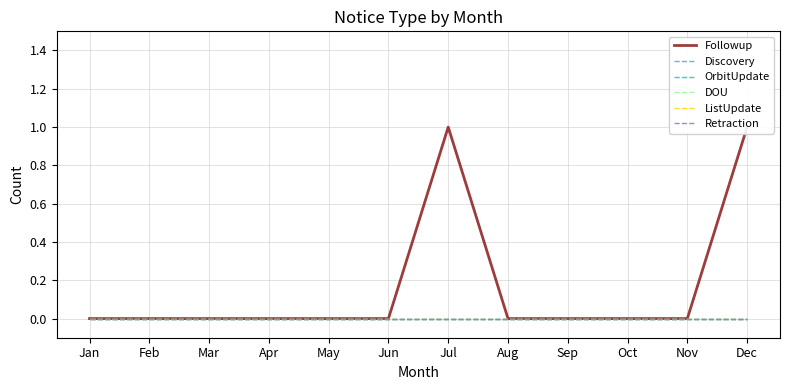

Does the chart have visible grid lines?

Yes